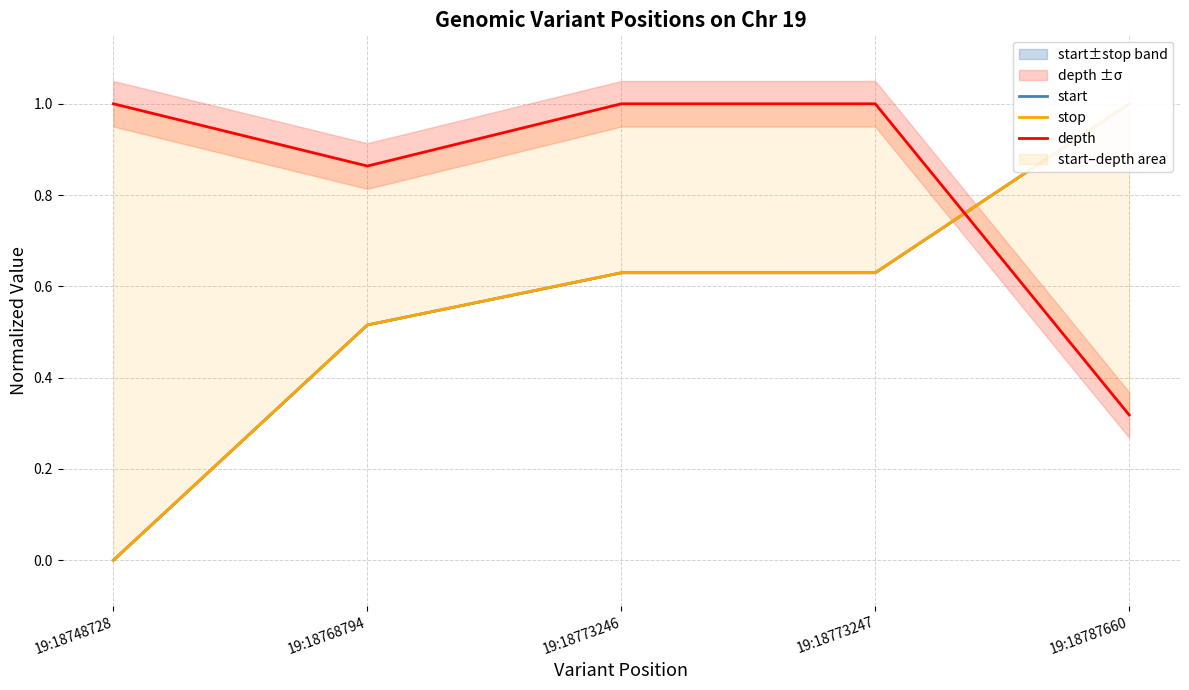

How many categories are shown in the chart?

5